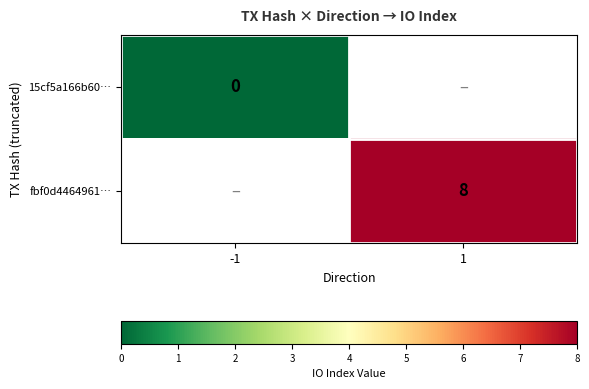

True or false: fbf0d4464961… has a value of 2 at 1.

False